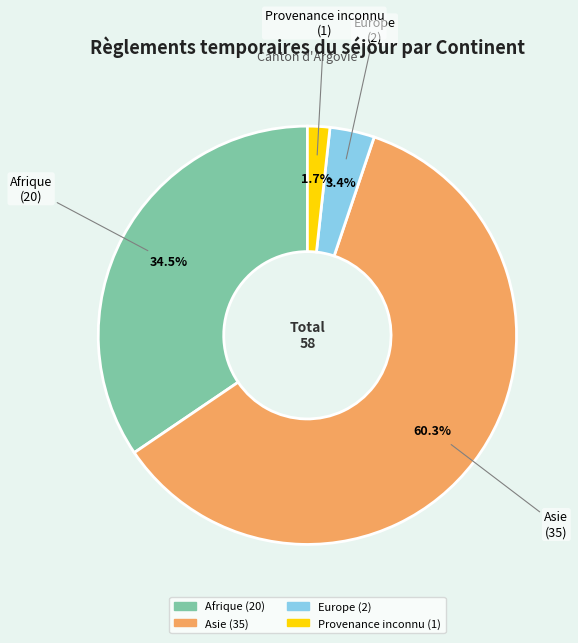

Which slice represents more than half of the pie?

Asie